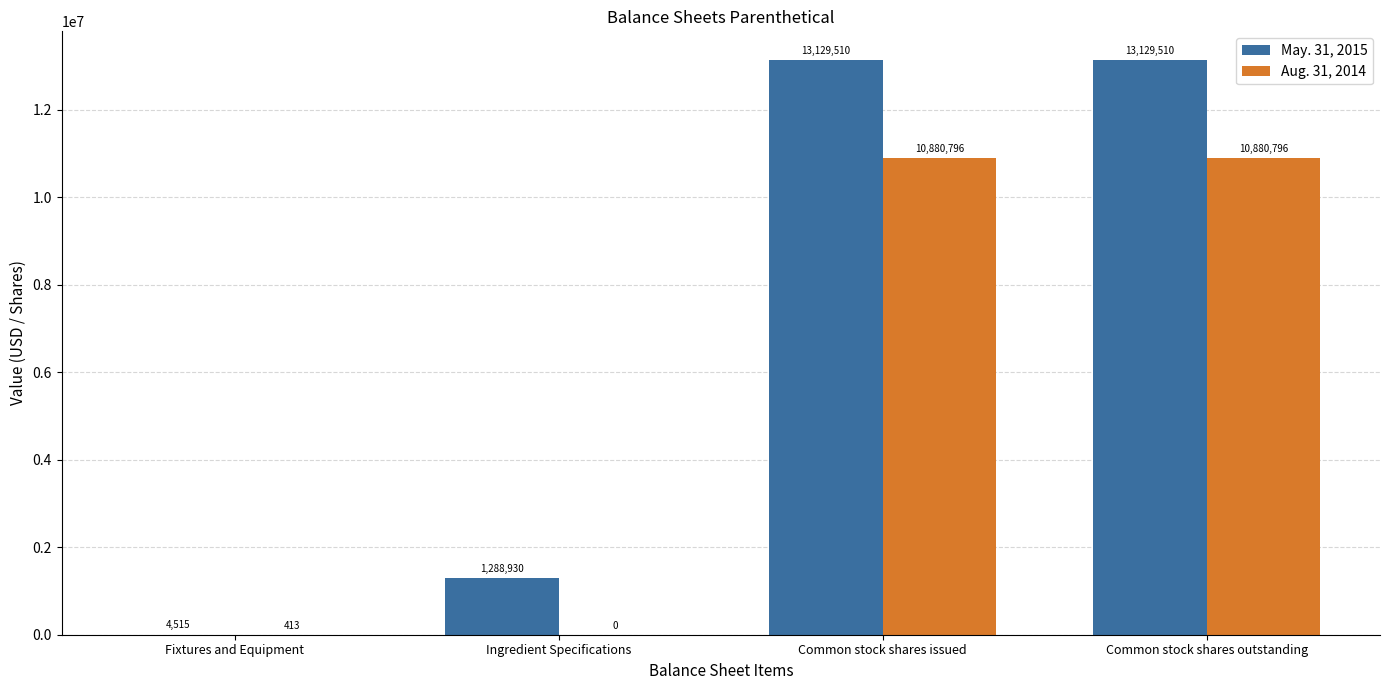

What is the difference between the Aug. 31, 2014 values at Common stock shares outstanding and Ingredient Specifications?

10880796